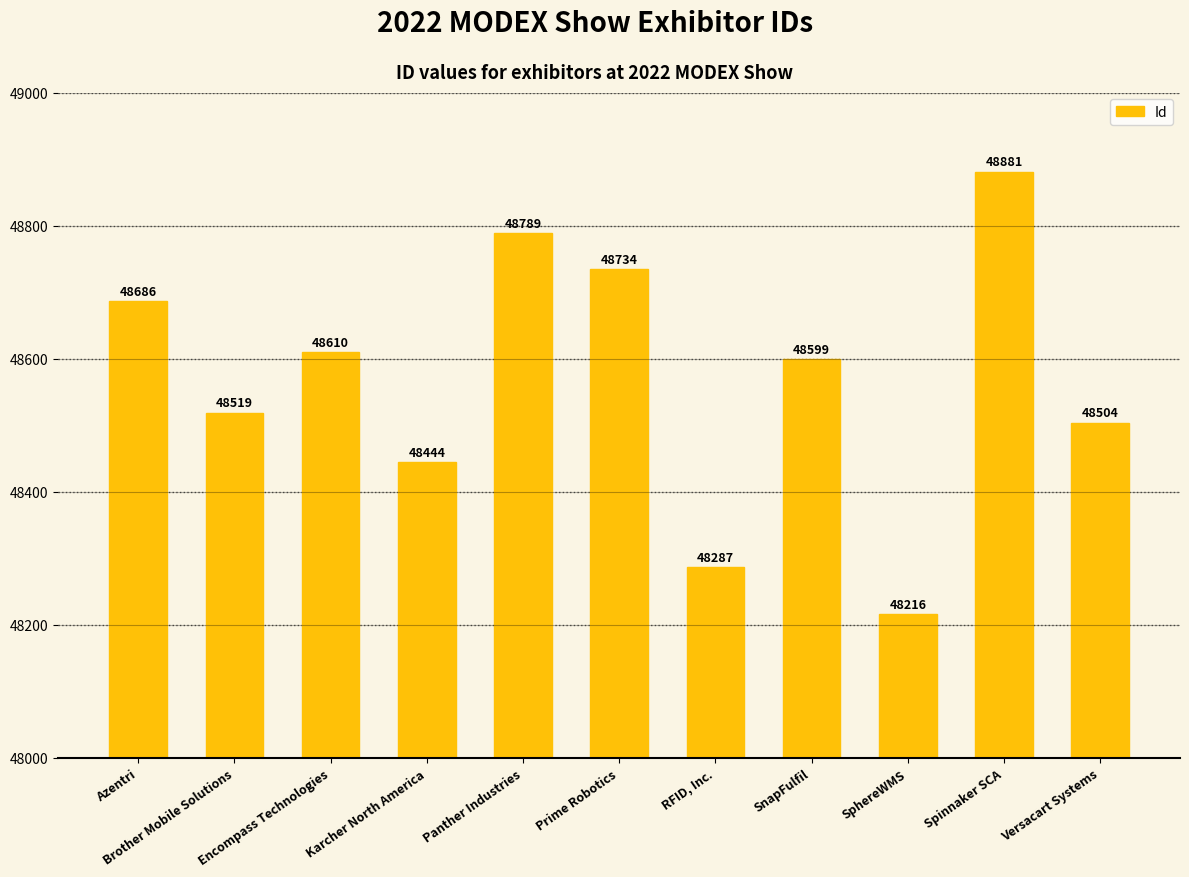

Which label corresponds to the smallest value in the chart?

SphereWMS